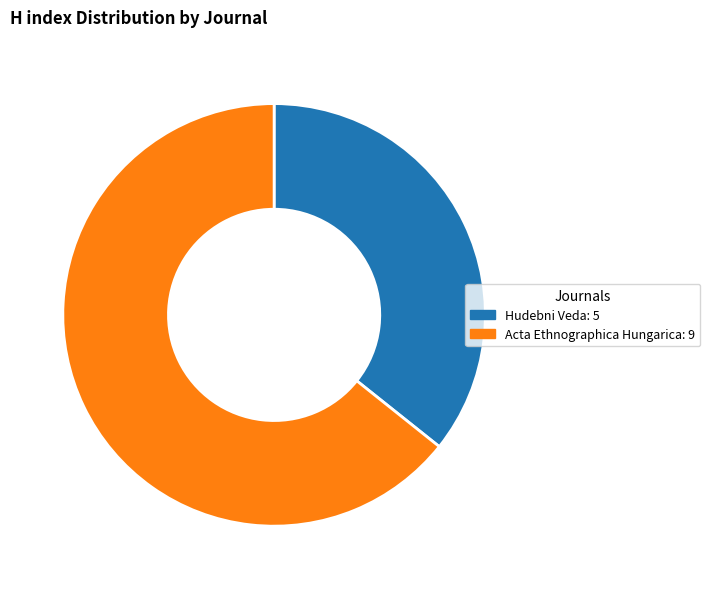

Does Acta Ethnographica Hungarica account for over 50% of the chart?

Yes